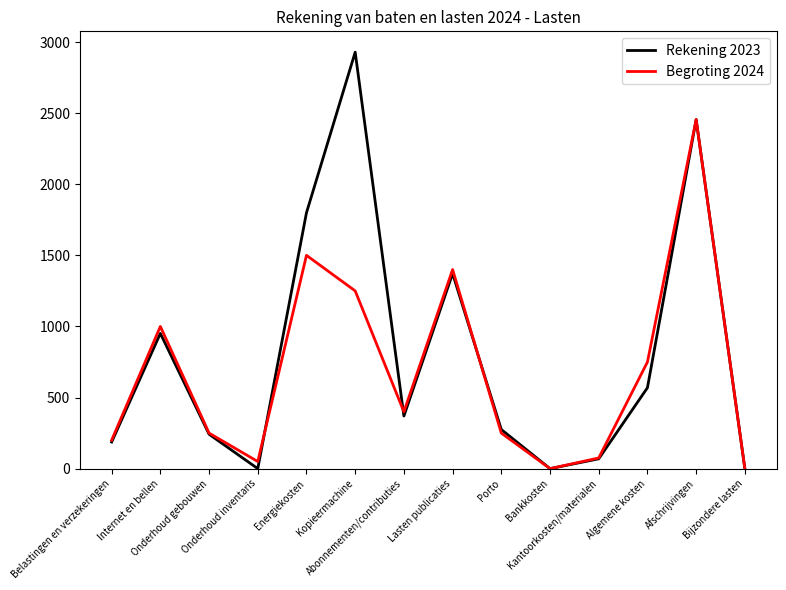

At which label does Rekening 2023 reach its peak?

Kopieermachine